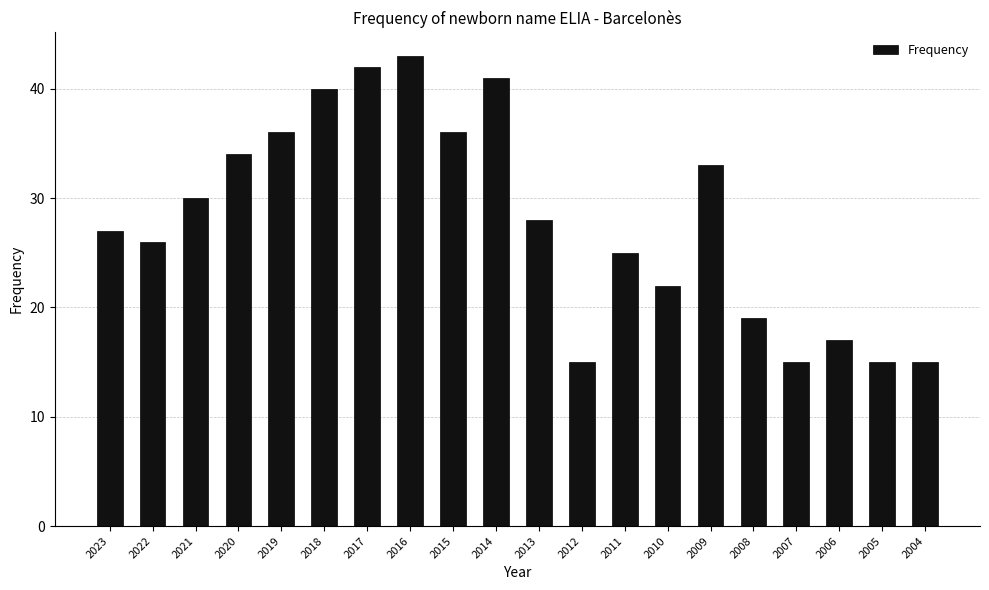

What is the value of the 8th bar from the left?

43